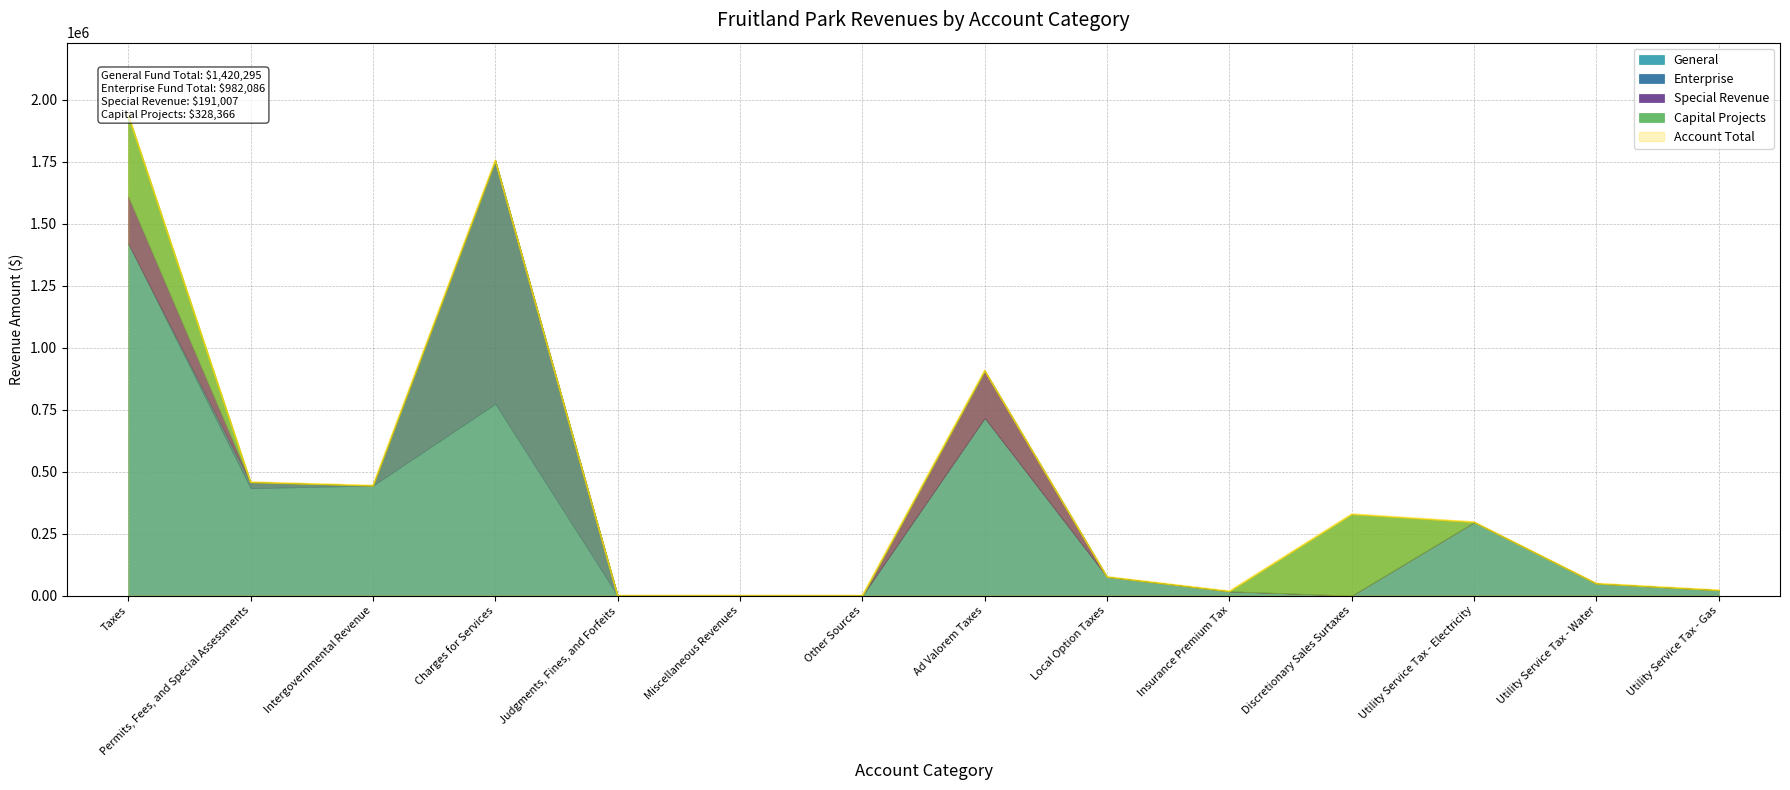

List the labels in order of Enterprise value, smallest first.

Taxes, Intergovernmental Revenue, Judgments, Fines, and Forfeits, Miscellaneous Revenues, Other Sources, Ad Valorem Taxes, Local Option Taxes, Insurance Premium Tax, Discretionary Sales Surtaxes, Utility Service Tax - Electricity, Utility Service Tax - Water, Utility Service Tax - Gas, Permits, Fees, and Special Assessments, Charges for Services